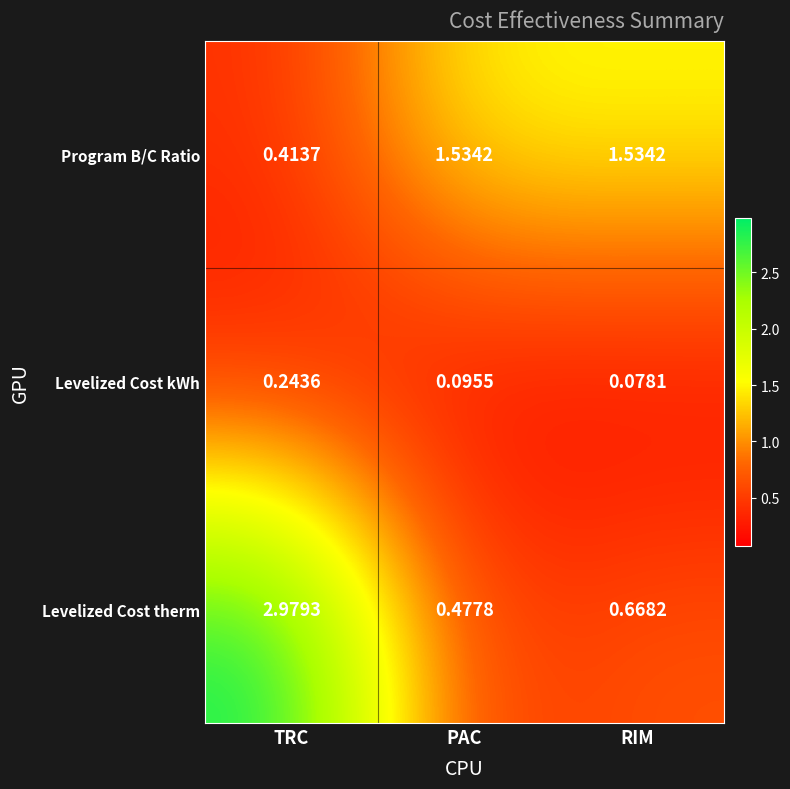

At which category does the chart reach its peak across all series?

TRC